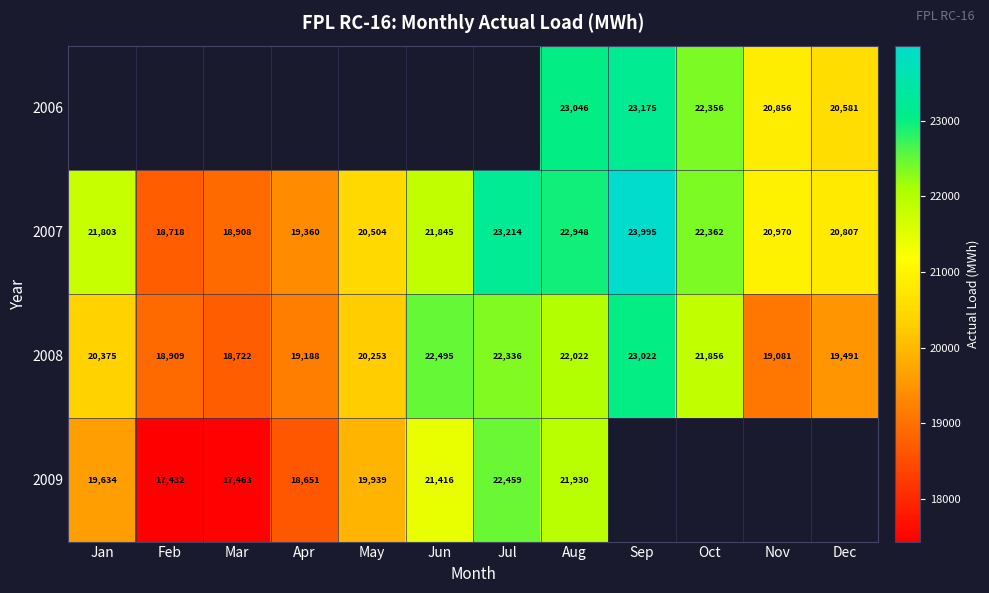

At which label does 2007 reach its peak?

Sep